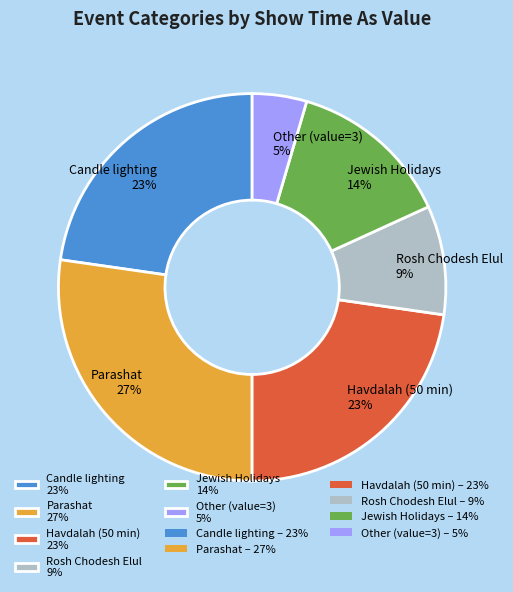

What percentage is the Parashat 27% slice, to the nearest percent?

27%